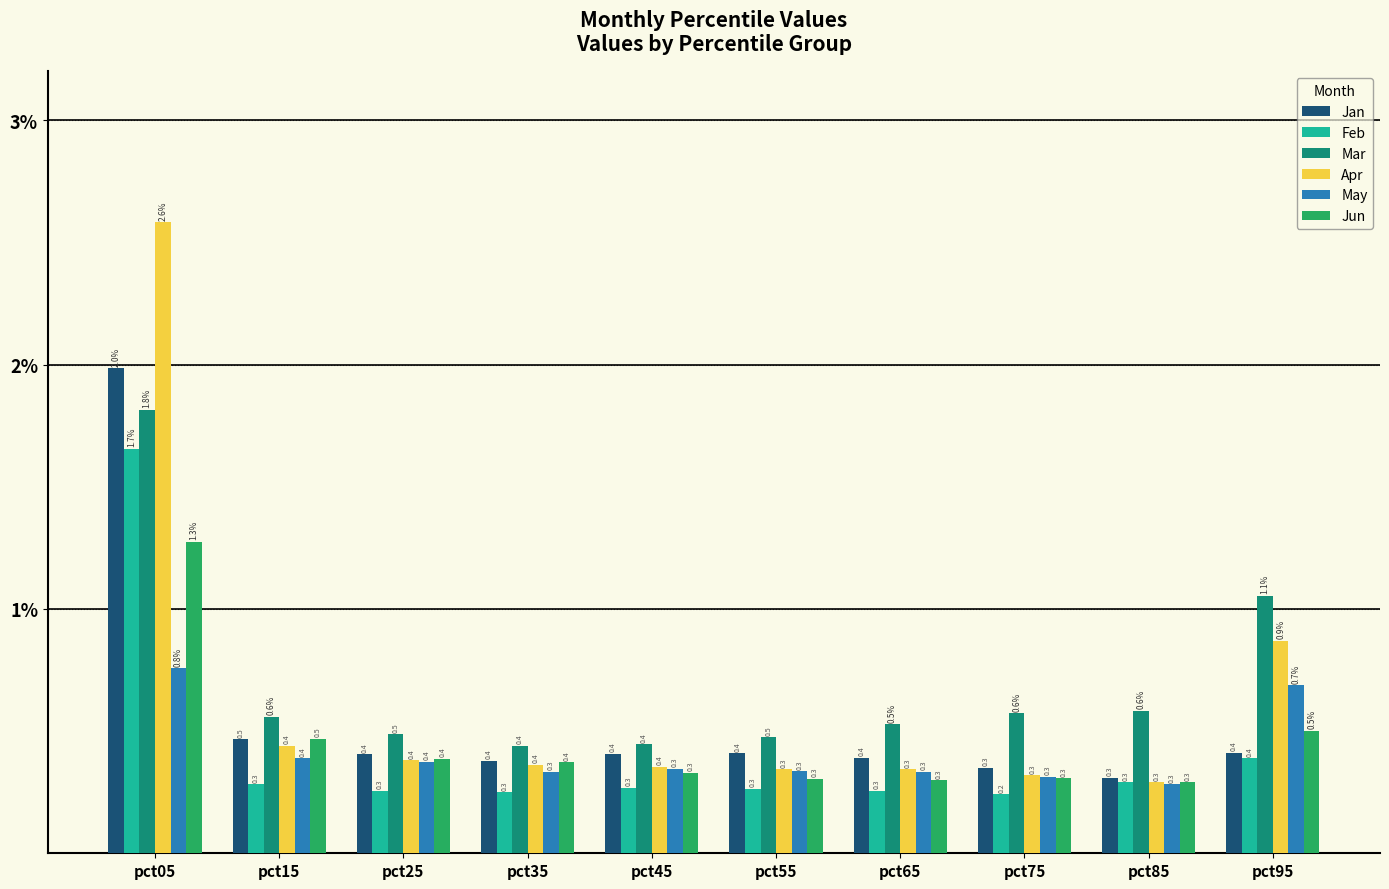

Which series has the largest range (max minus min)?

Apr